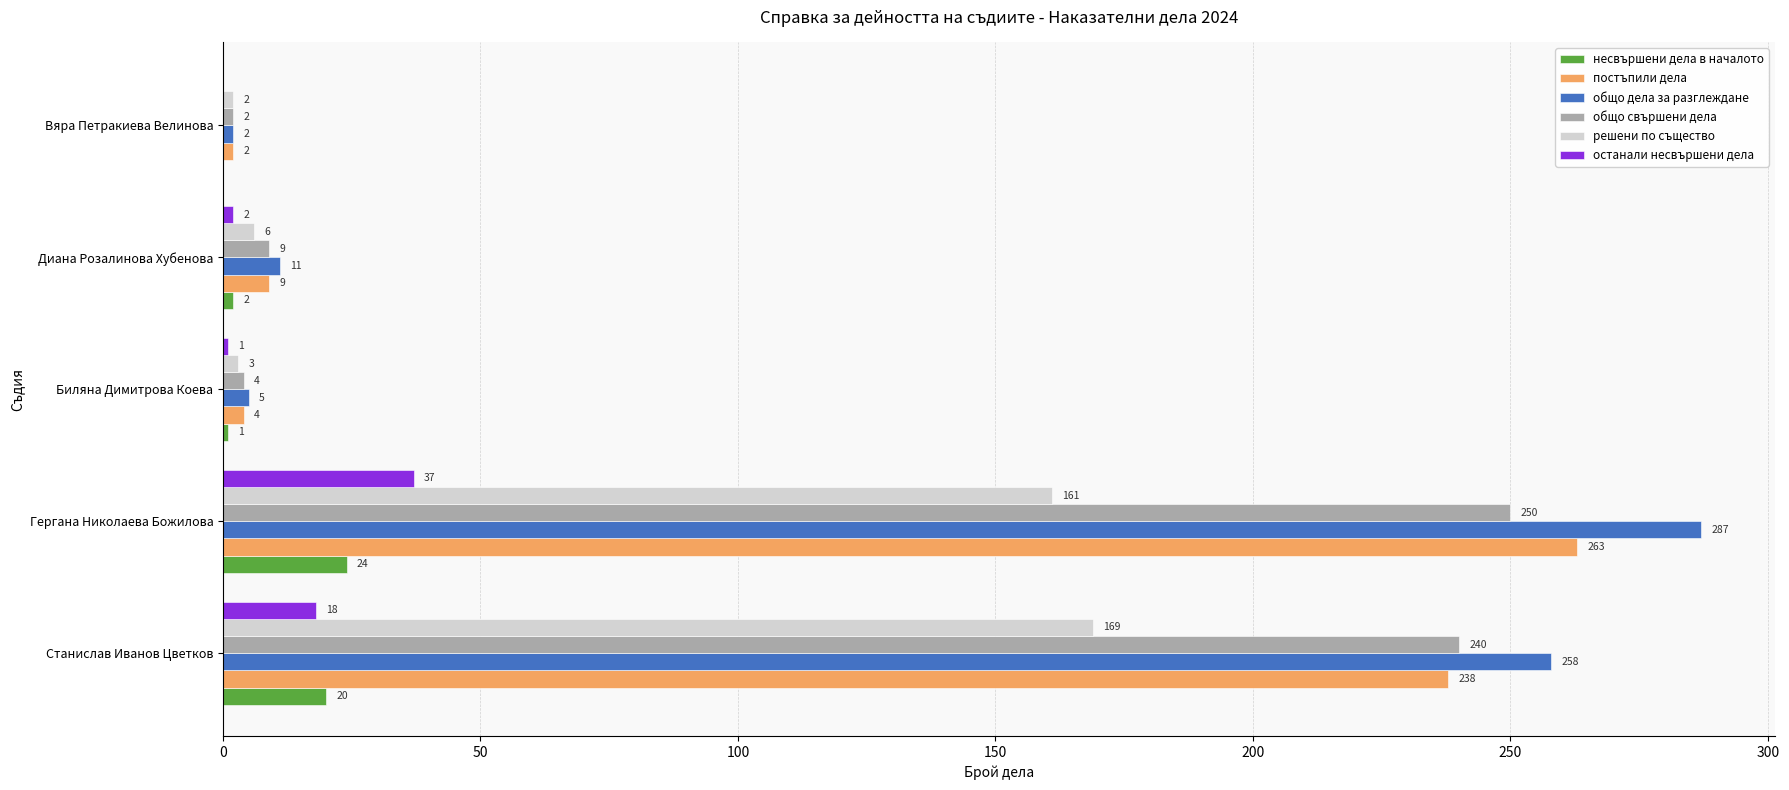

At which category is the sum across all series the highest?

Гергана Николаева Божилова